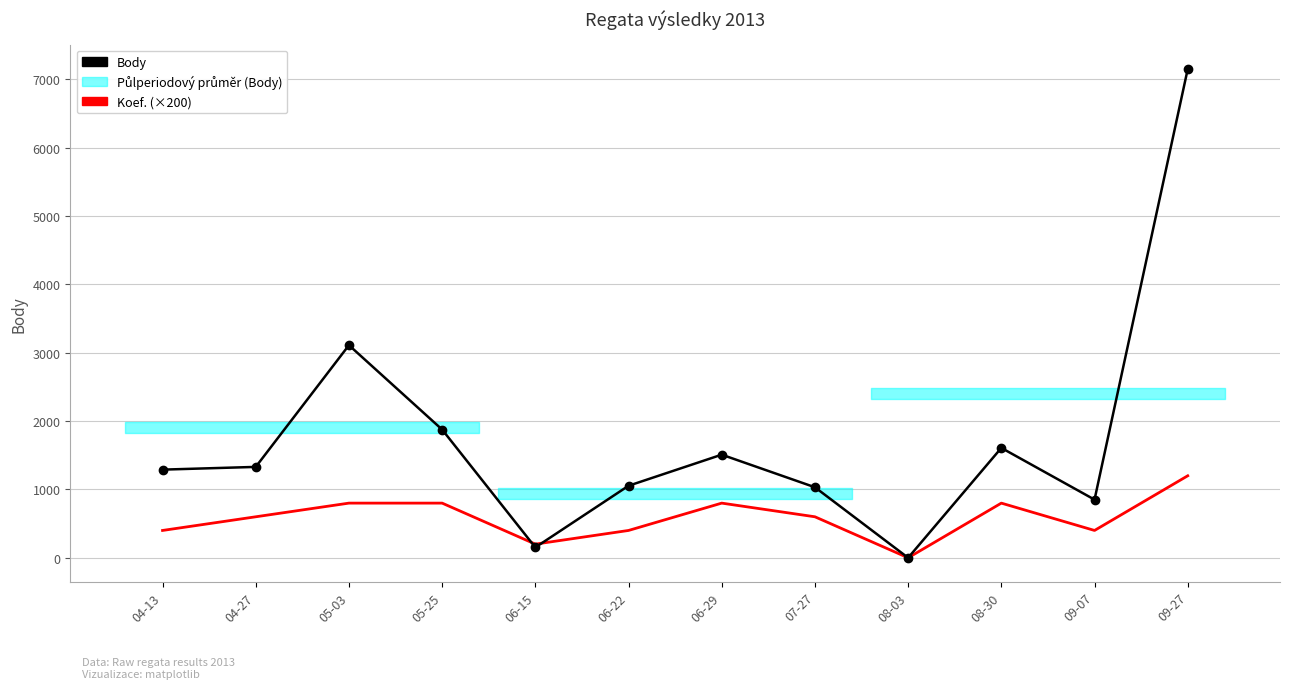

In Koef. (×200), how many points are lower than both neighbors (excluding endpoints)?

3